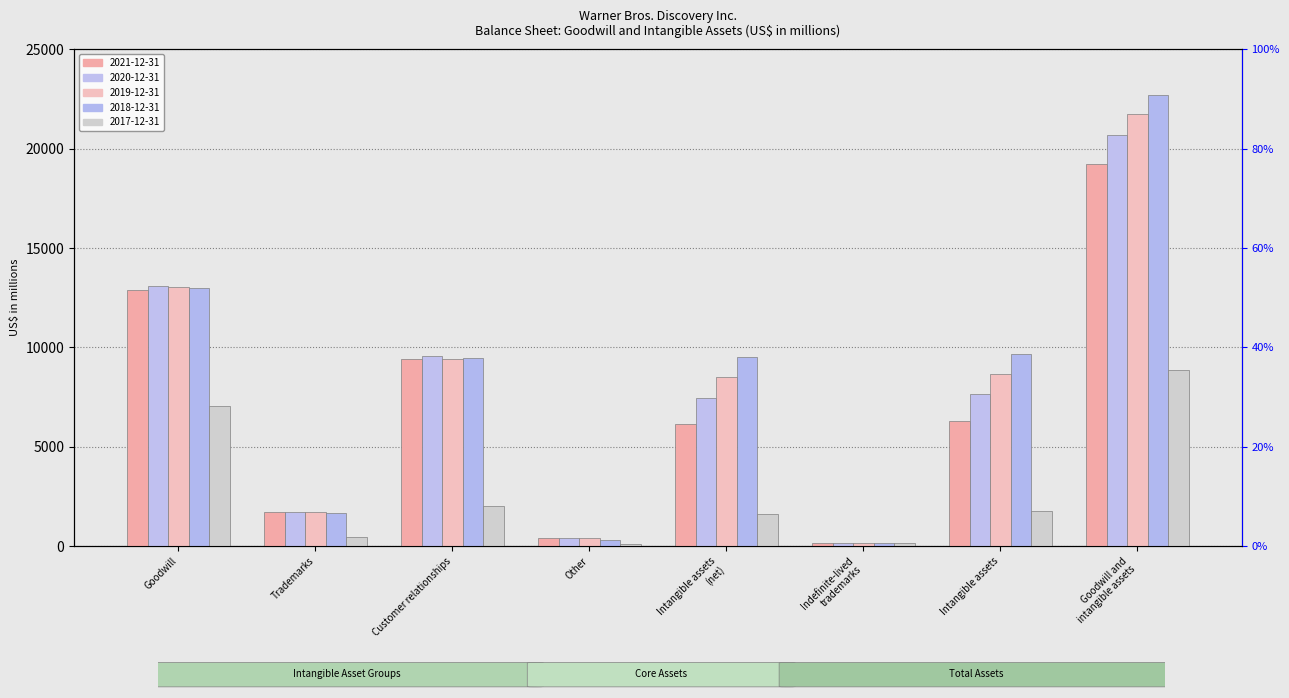

What is the sum of all 2021-12-31 values?

56319